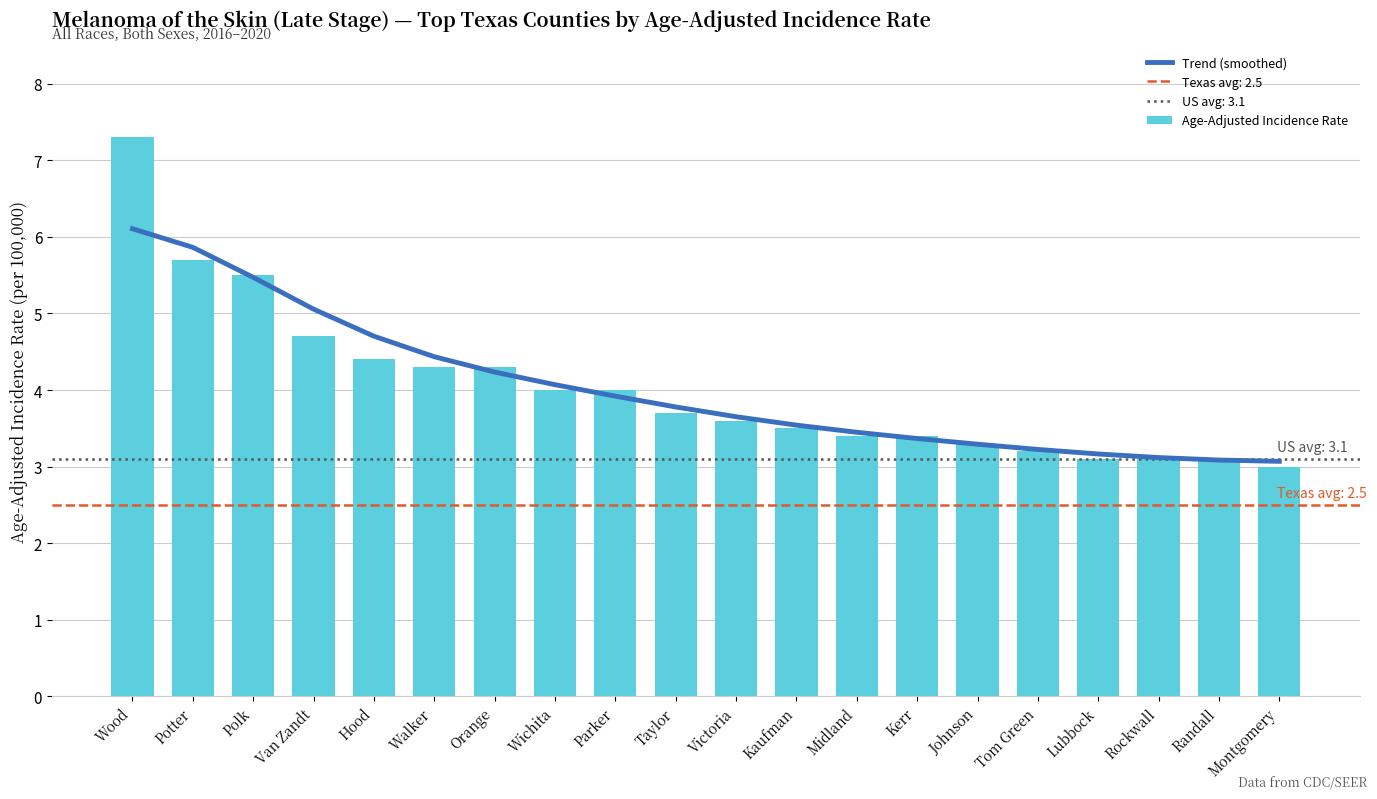

Reading left to right, transcribe all the data shown in this chart.

Trend (smoothed): 6.1	5.9	5.5	5.1	4.7	4.4	4.2	4.1	3.9	3.8	3.7	3.5	3.4	3.4	3.3	3.2	3.2	3.1	3.1	3.1
Age-Adjusted Incidence Rate: 7.3	5.7	5.5	4.7	4.4	4.3	4.3	4.0	4.0	3.7	3.6	3.5	3.4	3.4	3.3	3.2	3.1	3.1	3.1	3.0